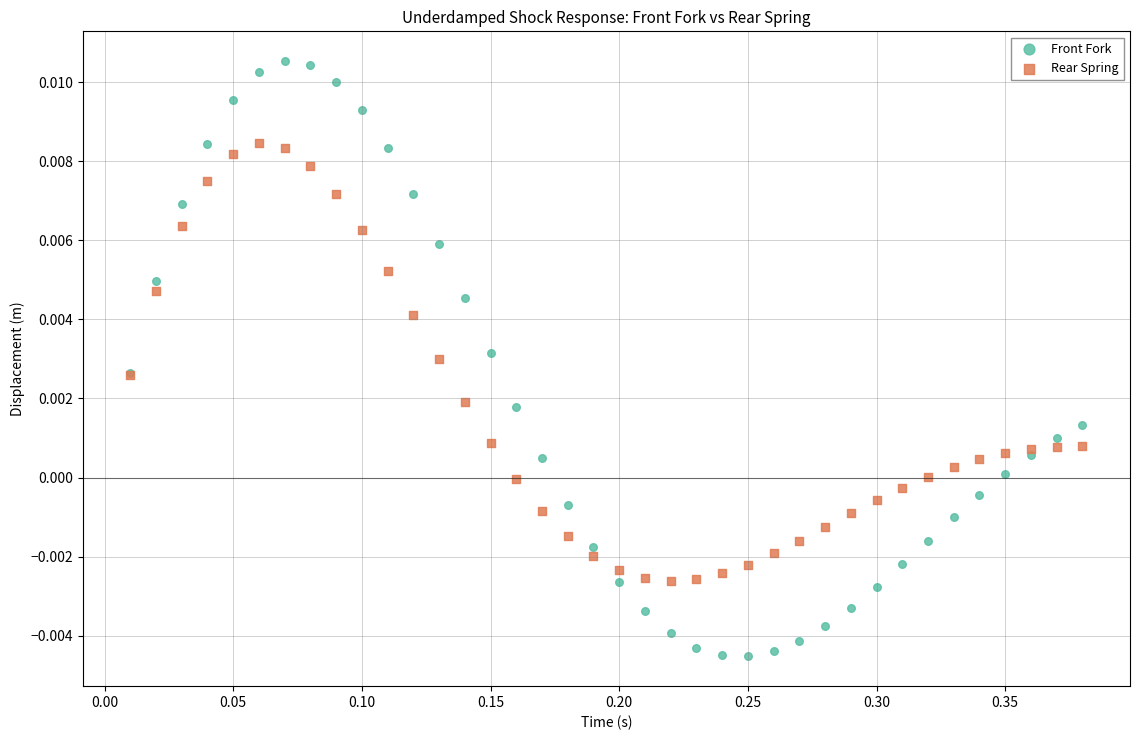

Which series reaches the maximum Y coordinate?

Front Fork